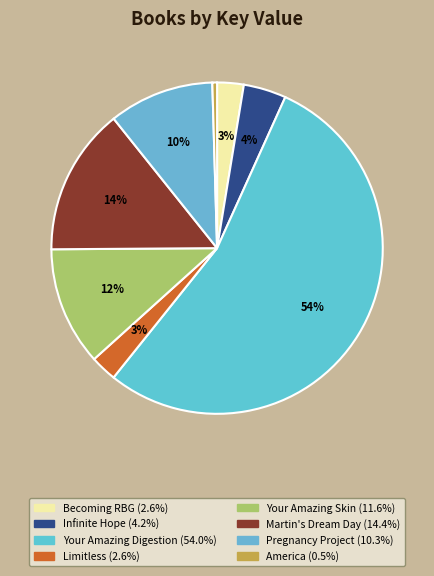

Which slice is the largest?

Your Amazing Digestion